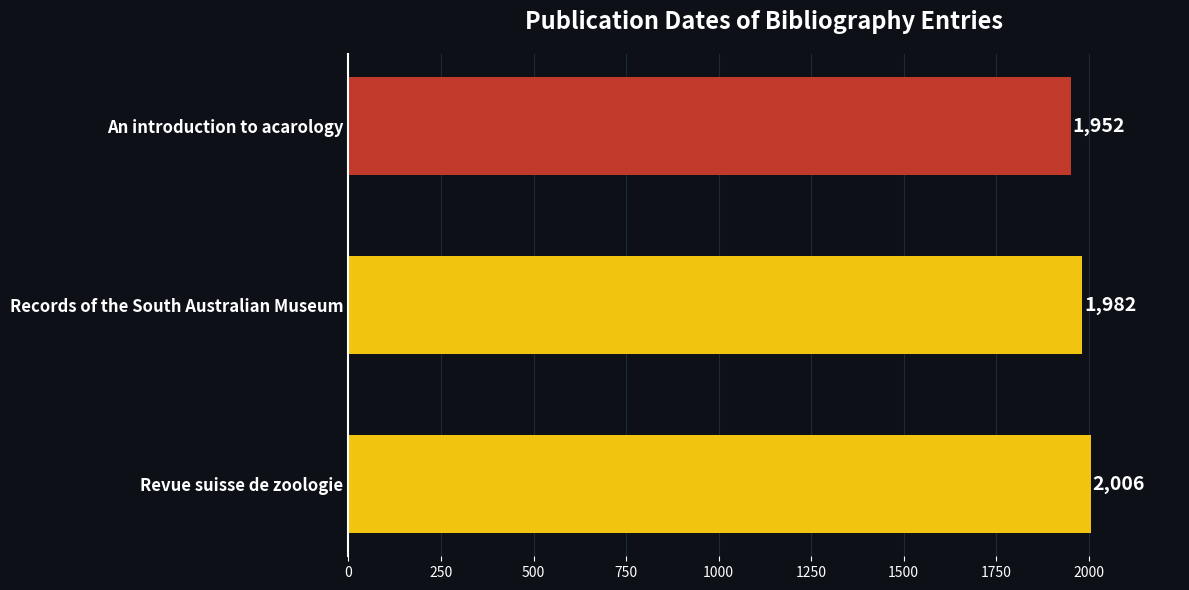

Count the number of data series in this chart.

1